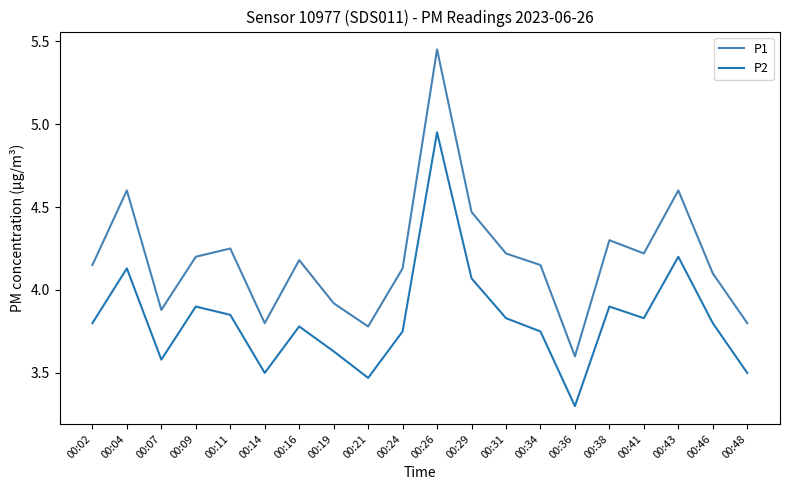

At which category does the chart reach its minimum across all series?

00:36